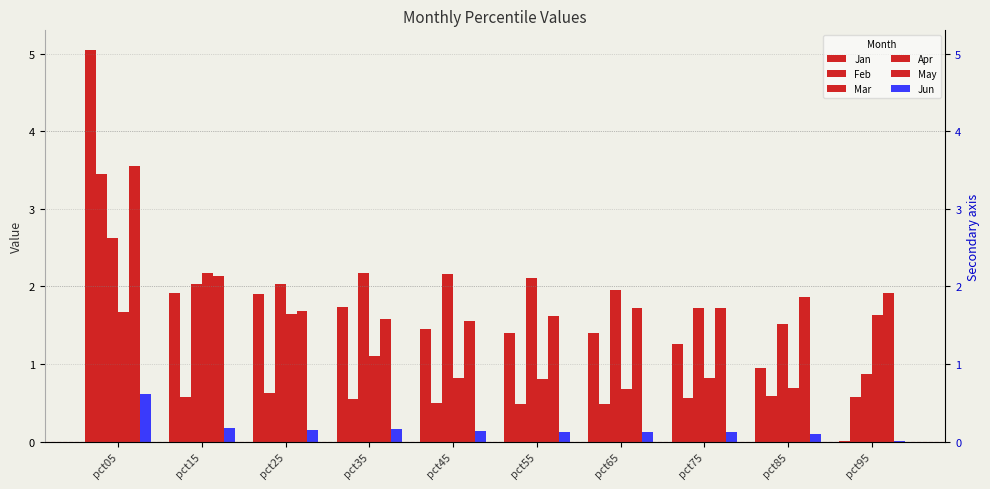

Rank the categories by Jun value from lowest to highest.

pct95, pct85, pct65, pct55, pct75, pct45, pct25, pct35, pct15, pct05